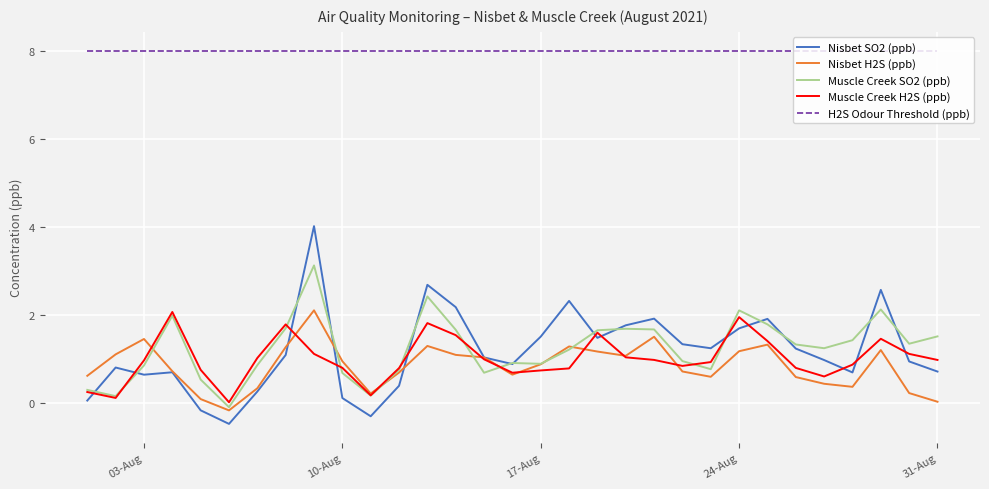

True or false: Muscle Creek H2S (ppb) and H2S Odour Threshold (ppb) intersect in this chart.

False